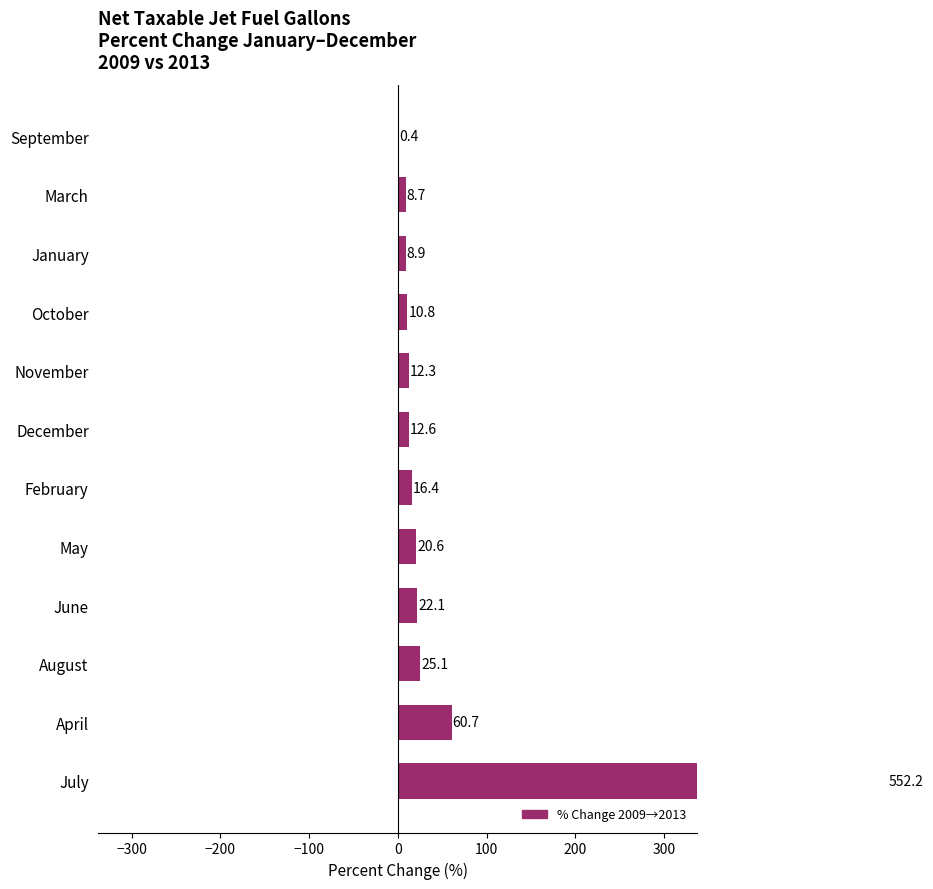

What is the difference between the maximum and minimum values?

551.8